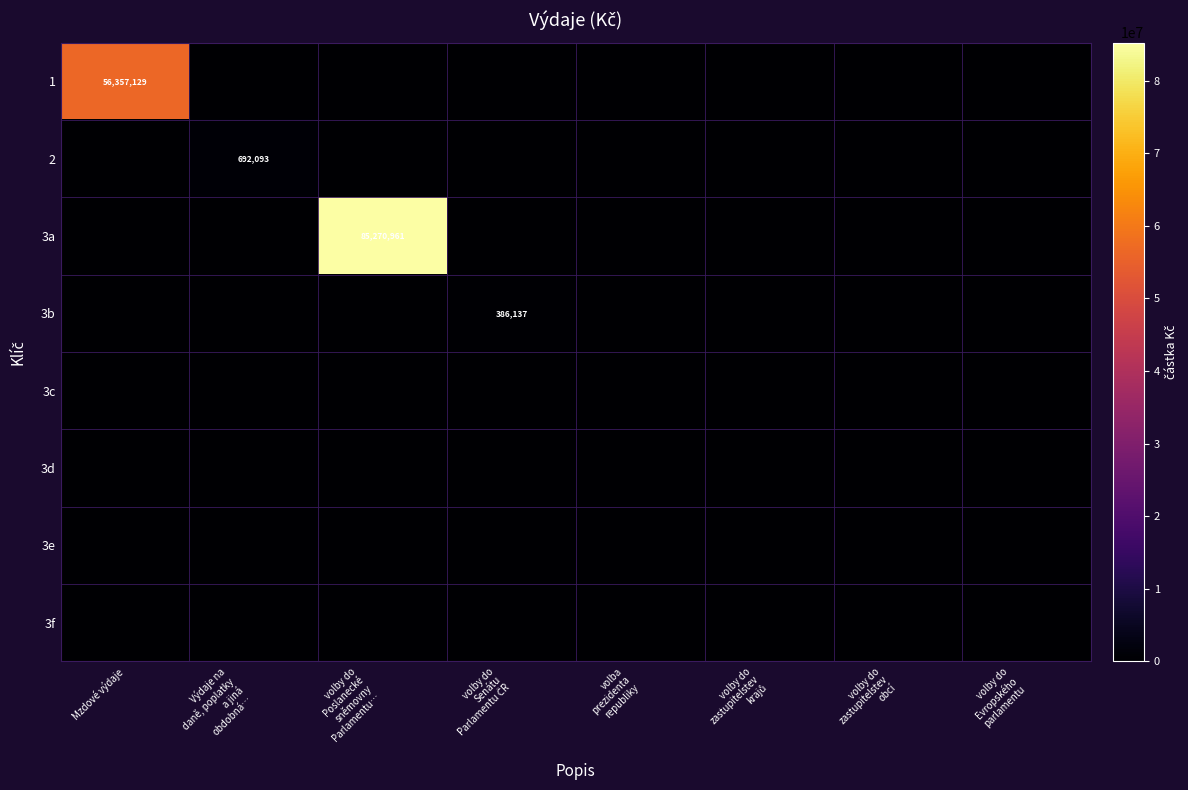

The value of 3d at Mzdové výdaje is 0.0. True or false?

True